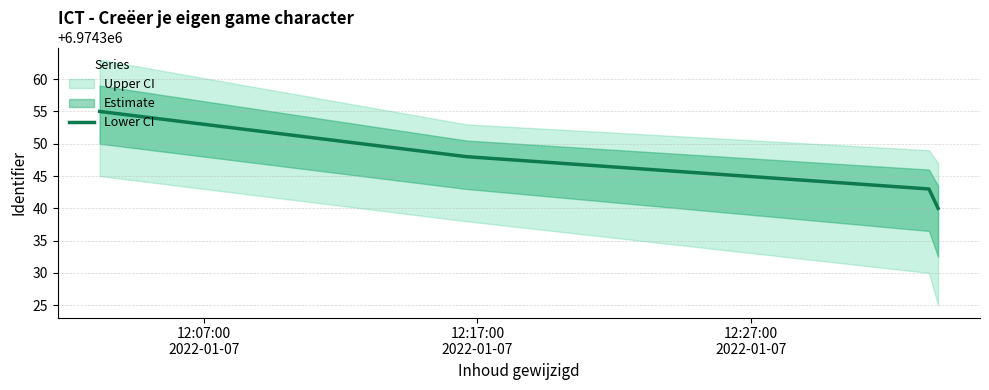

How many lines are shown in the chart?

1